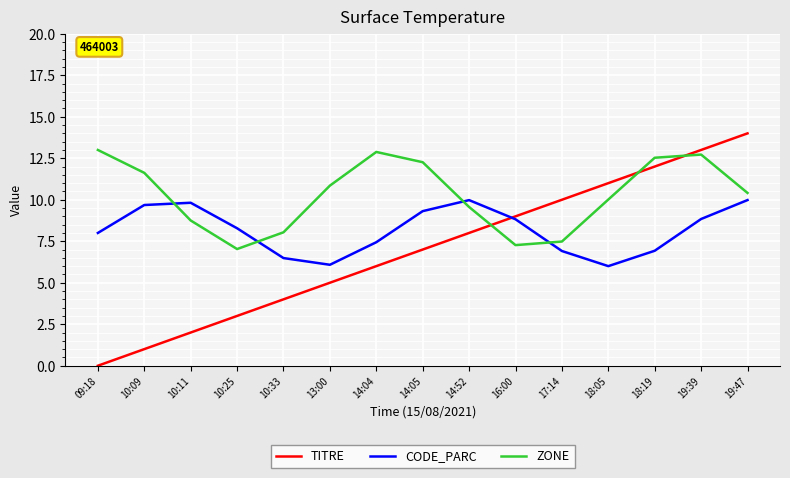

At which label does ZONE reach its minimum?

10:25